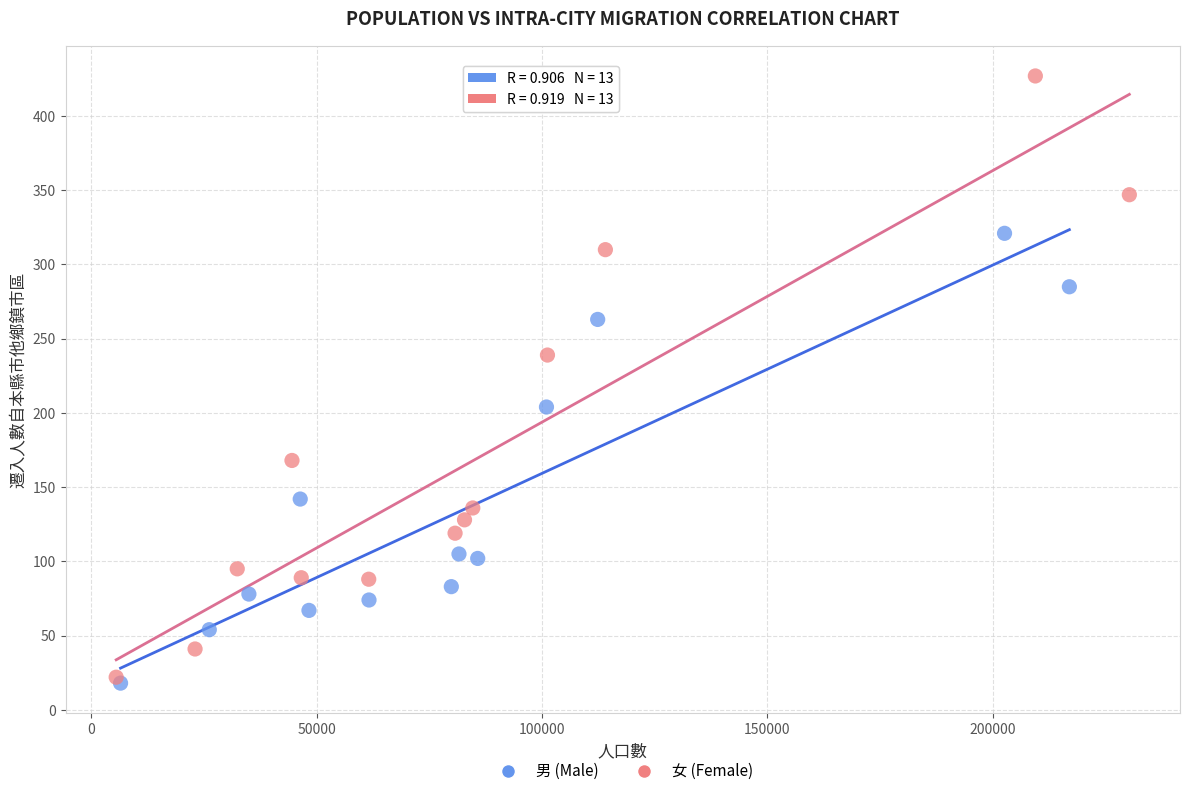

Which series contains the highest Y value?

女 (Female)